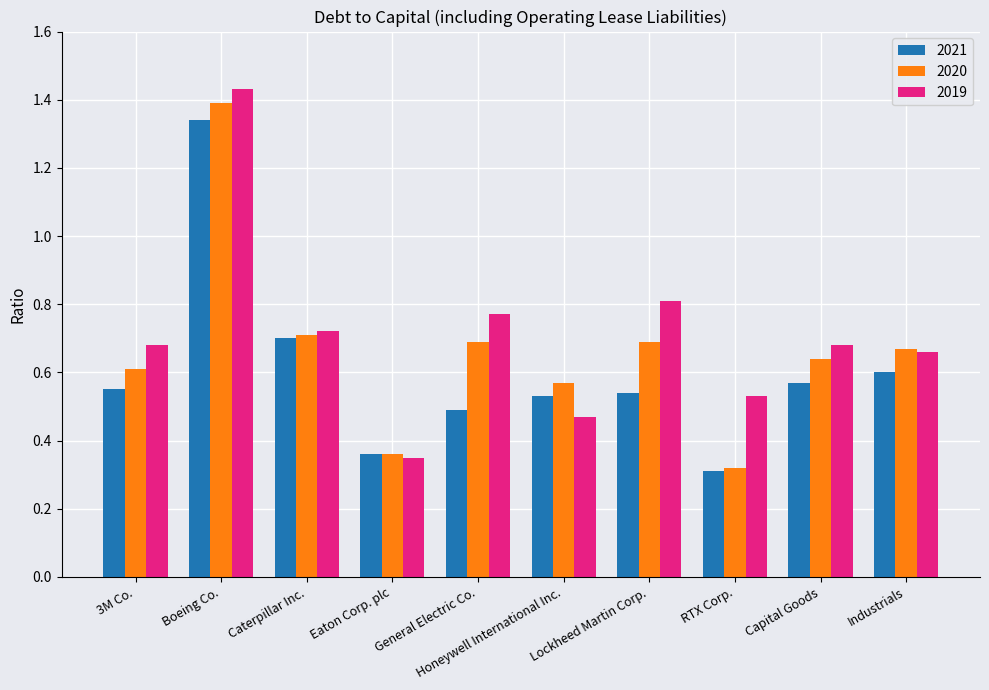

The 2019 series shows 0.2 at 3M Co.. True or false?

False